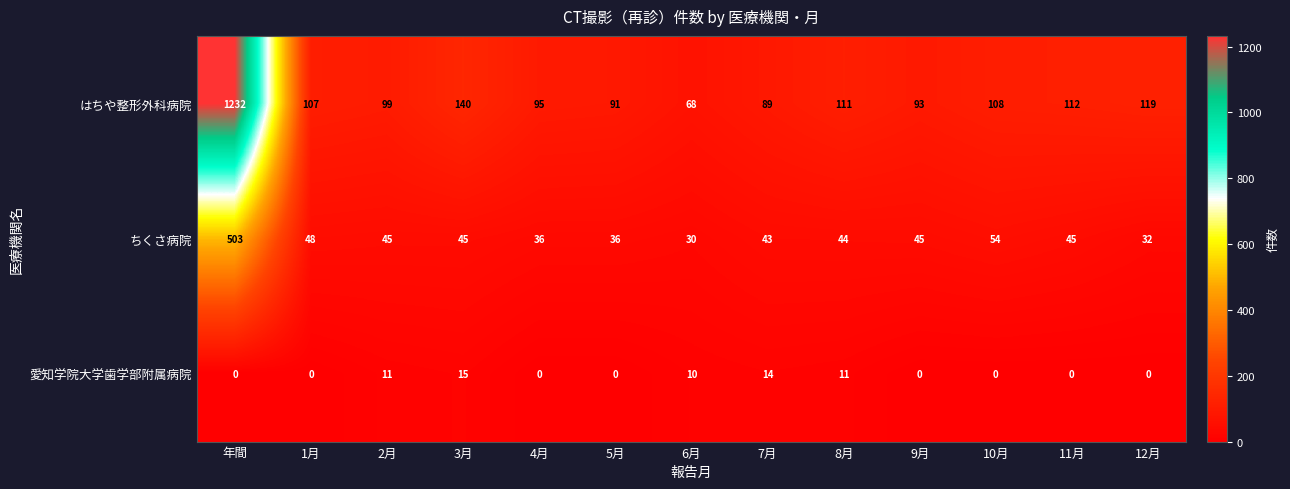

At which category is the sum across all series the highest?

年間